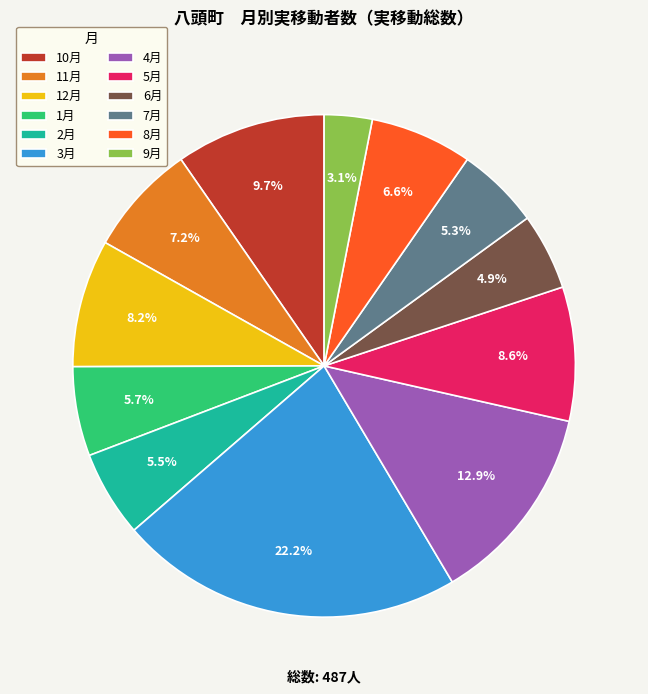

What portion of the pie excludes 1月?

94.3%